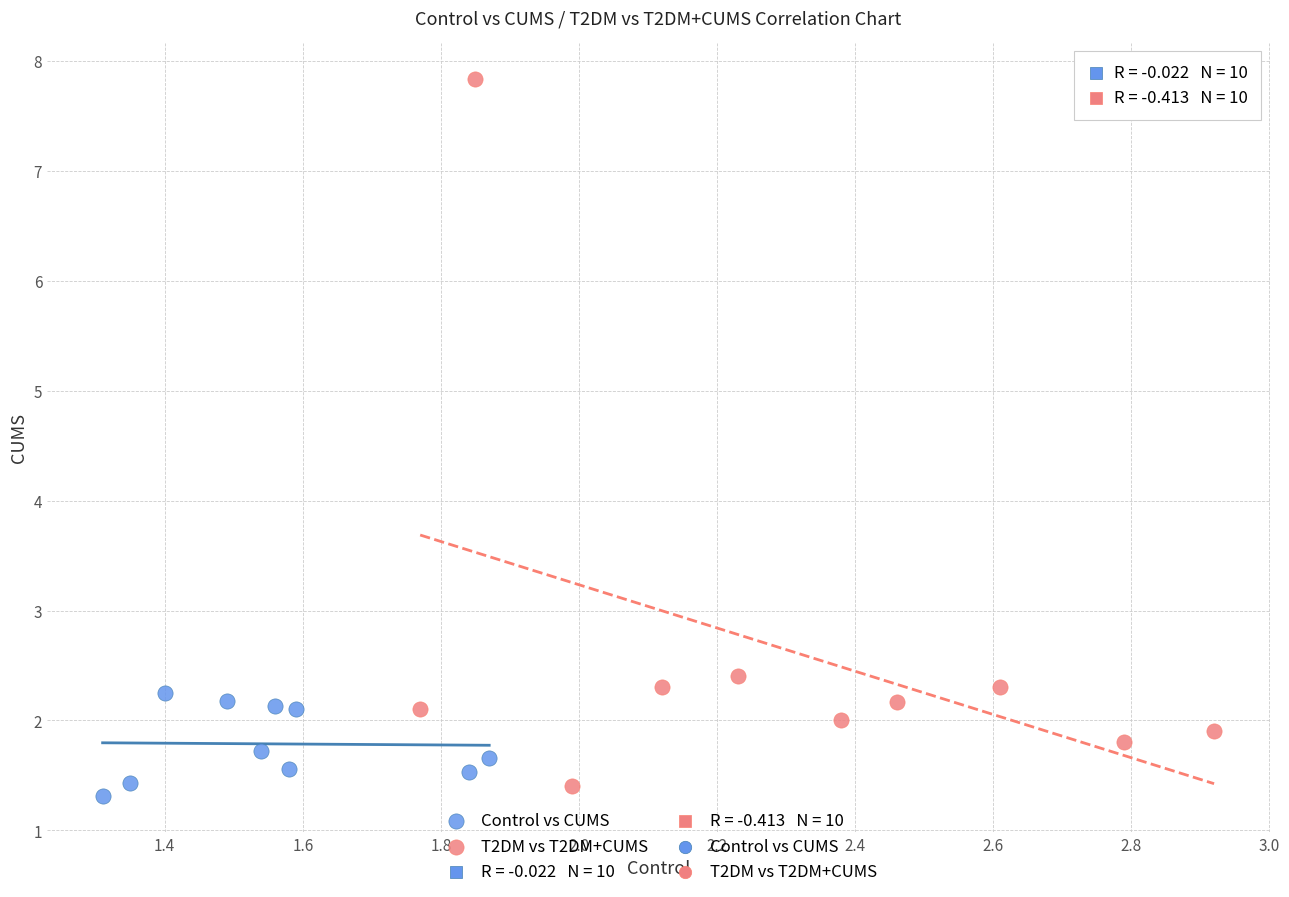

Which series contains the highest Y value?

T2DM vs T2DM+CUMS